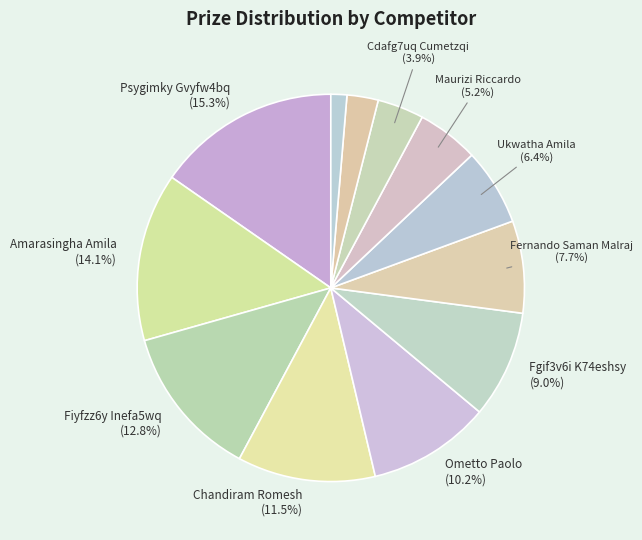

Rank the categories by value from lowest to highest.

Bdmg5qra Sziffbzi, Fabiano Stefano, Cdafg7uq Cumetzqi, Maurizi Riccardo, Ukwatha Amila, Fernando Saman Malraj, Fgif3v6i K74eshsy, Ometto Paolo, Chandiram Romesh, Fiyfzz6y Inefa5wq, Amarasingha Amila, Psygimky Gvyfw4bq